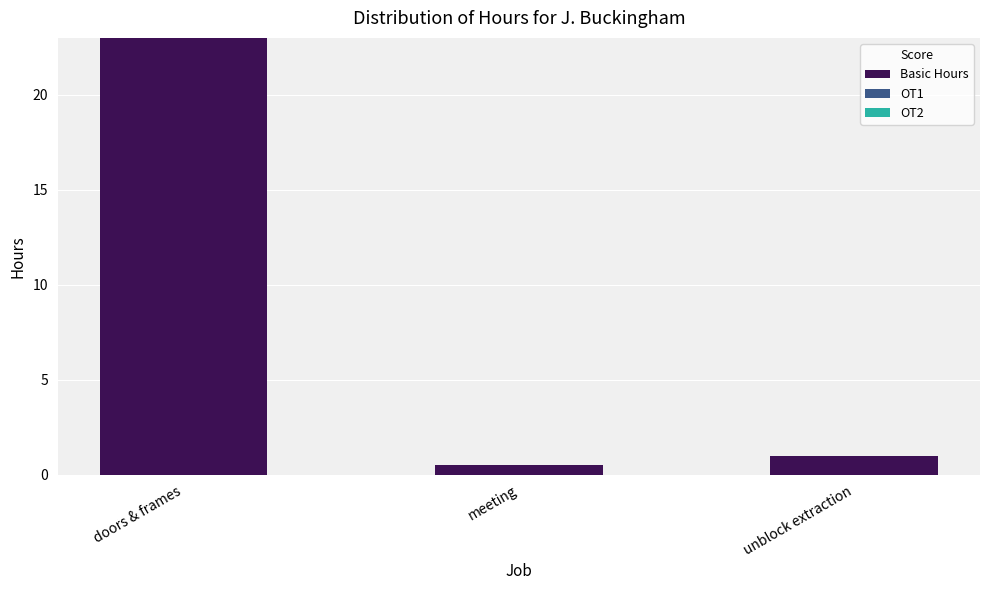

Reading left to right, extract all data points from this chart.

23.0	0.5	1.0